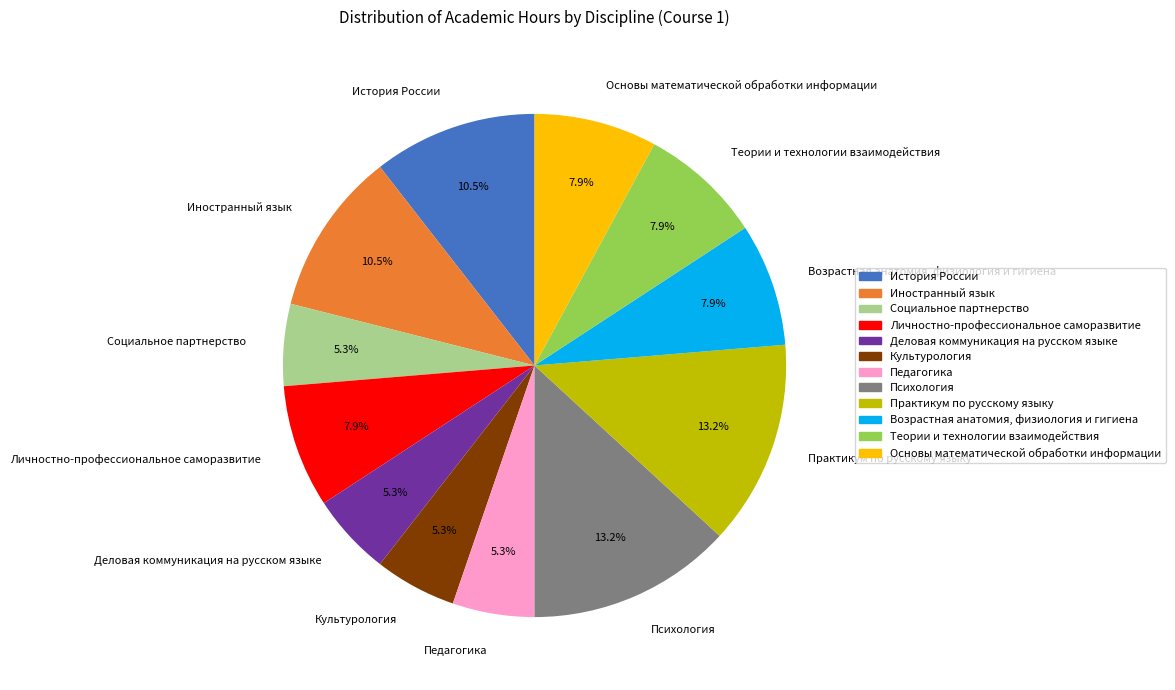

Does Возрастная анатомия, физиология и гигиена represent more than half of the total?

No